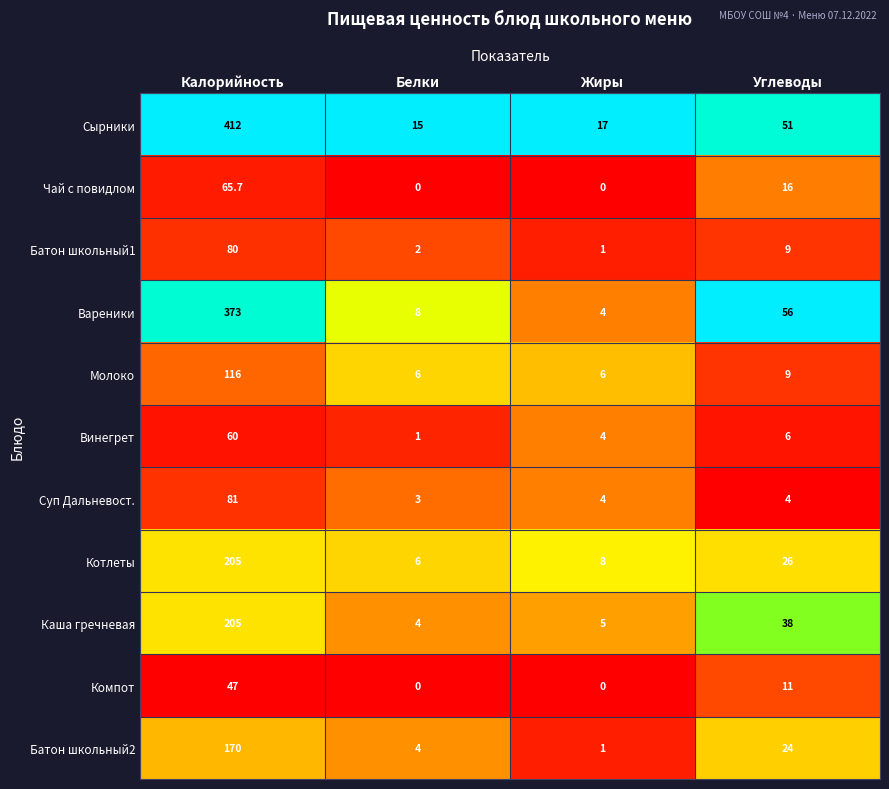

The Батон школьный1 series shows 80.0 at Калорийность. True or false?

True